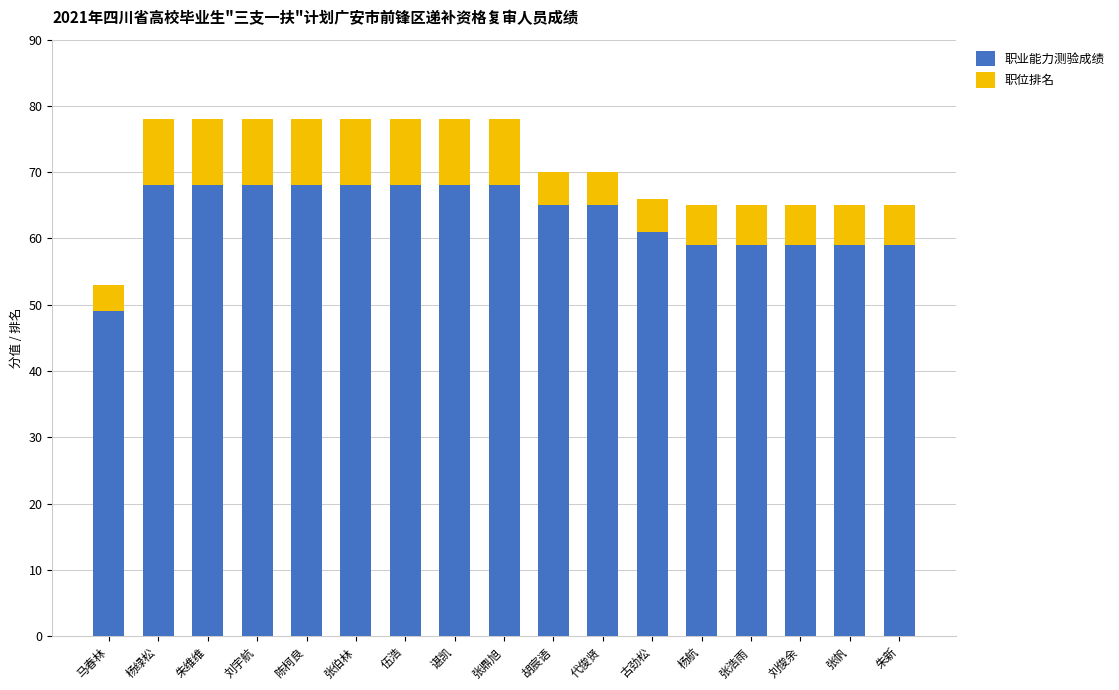

Which category has the lowest value in the 职业能力测验成绩 series?

马春林